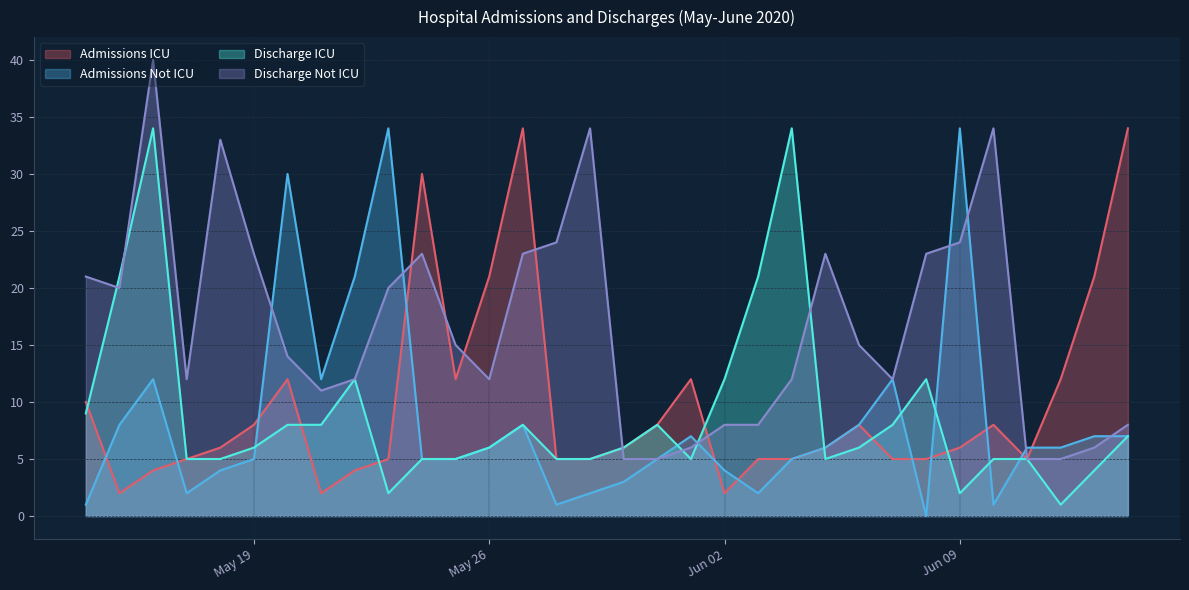

True or false: Discharge Not ICU has more than 0 interior local peaks.

True